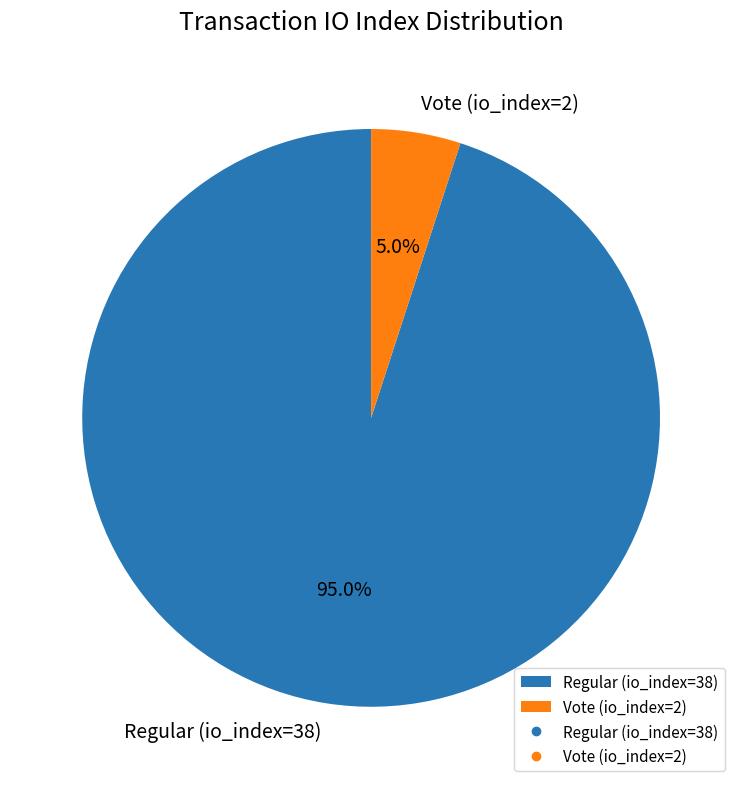

Which slice is the largest?

Regular (io_index=38)